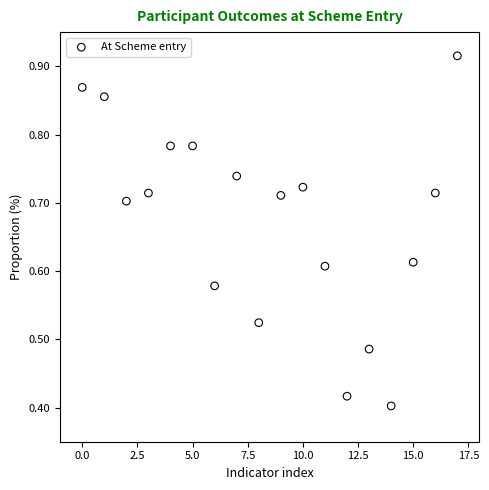

Count the number of points in this scatter plot.

18